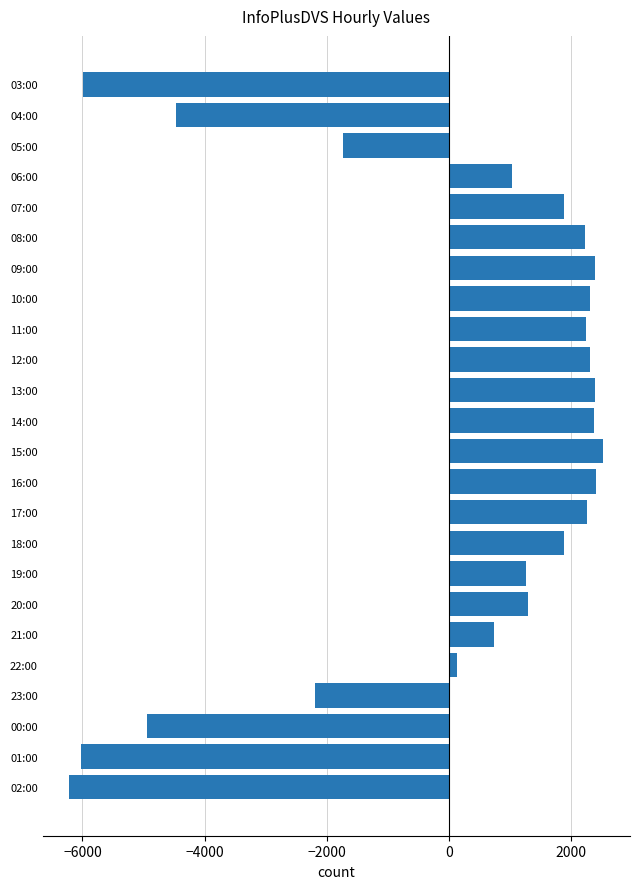

At which label is the value closest to -1845?

05:00